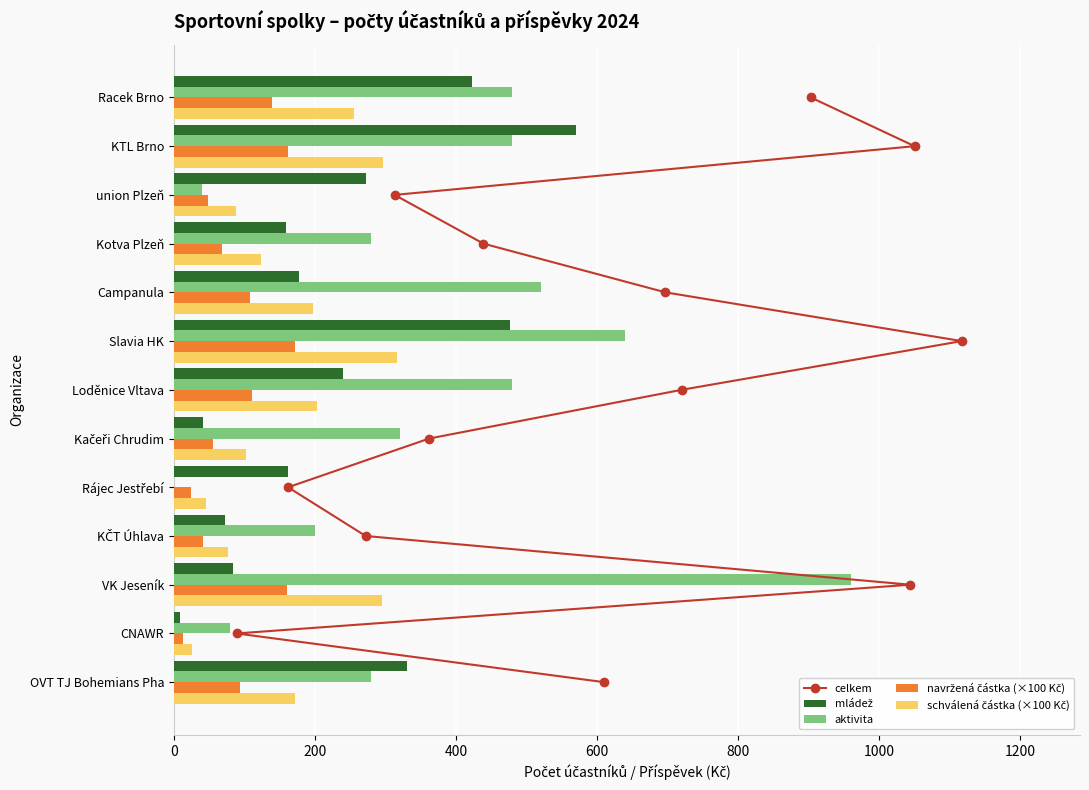

Is it true that aktivita equals 280.0 at OVT TJ Bohemians Pha?

True